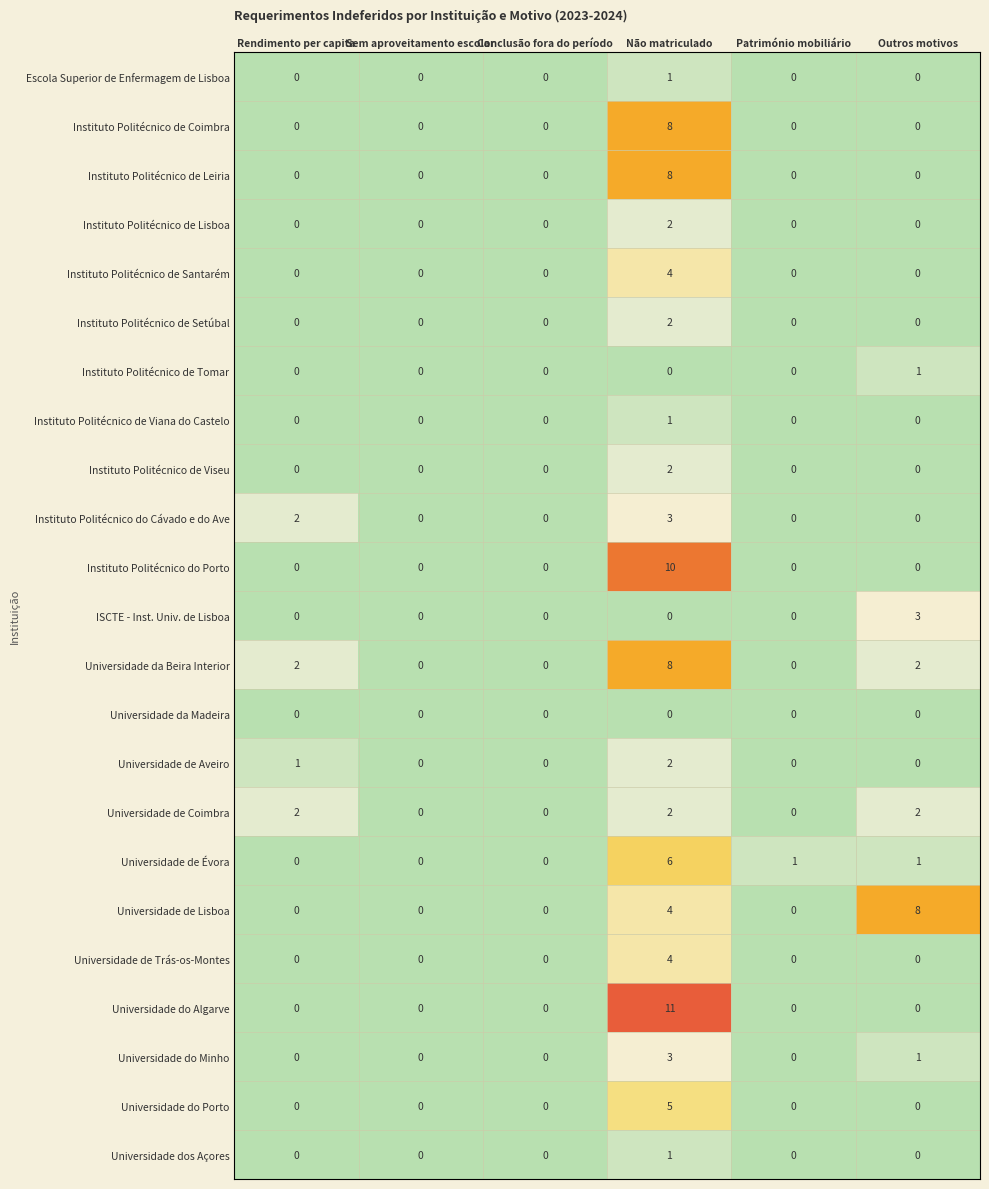

What is the total value across all series at Não matriculado?

87